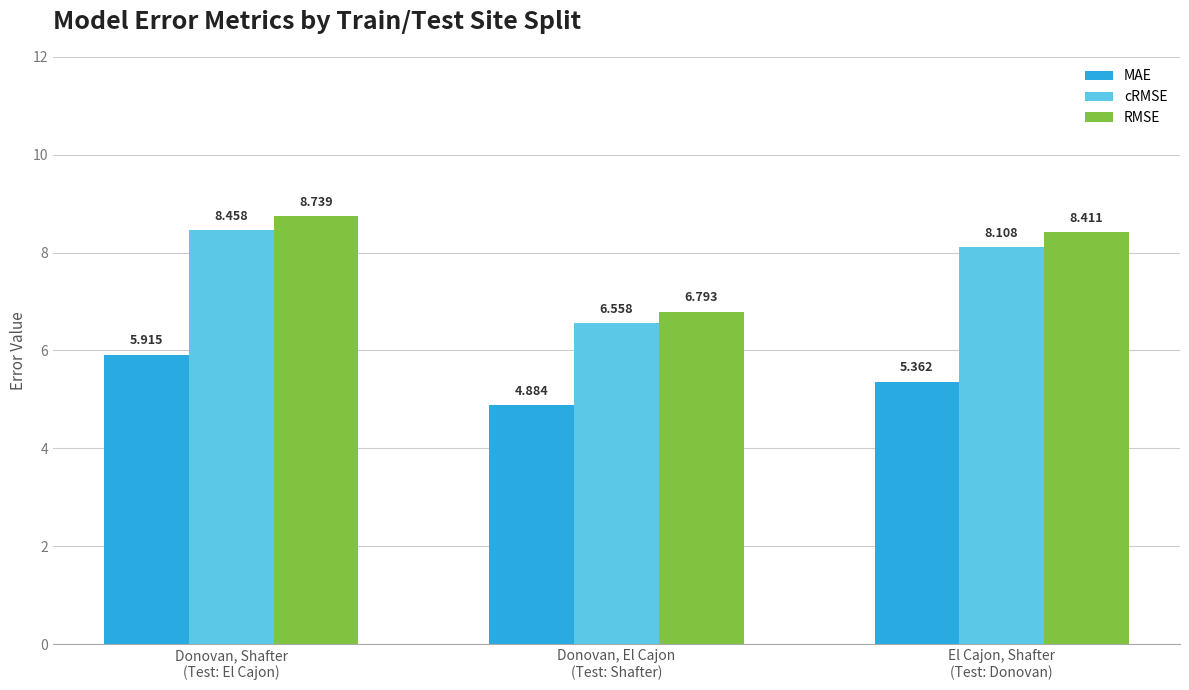

What is the label of the 3rd bar from the left?

El Cajon, Shafter
(Test: Donovan)